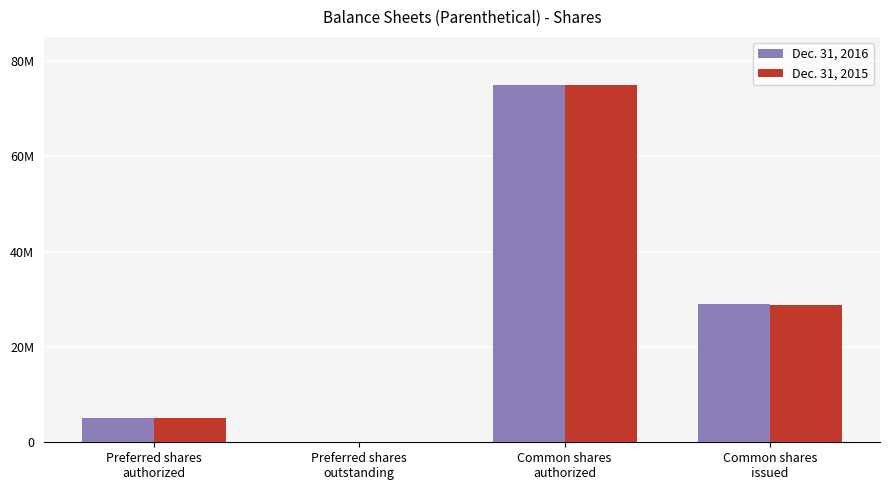

Reading right to left, transcribe all the data shown in this chart.

Dec. 31, 2016: 28918516	75000000	0	5000000
Dec. 31, 2015: 28810845	75000000	0	5000000